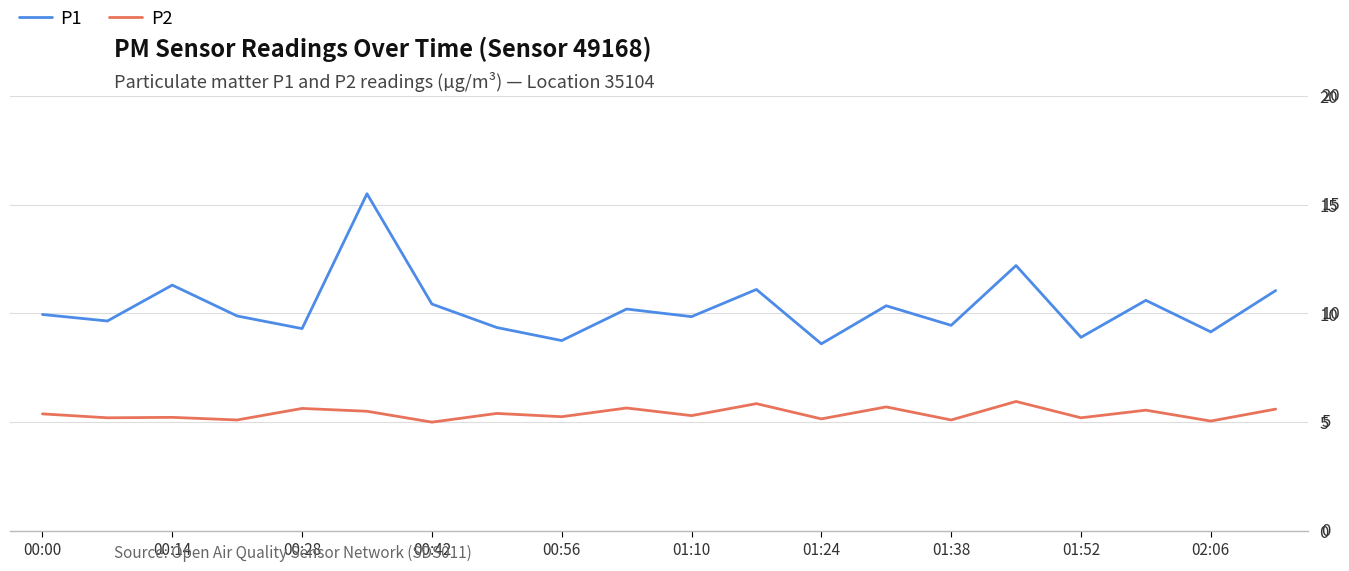

What is the minimum value for P2?

5.0